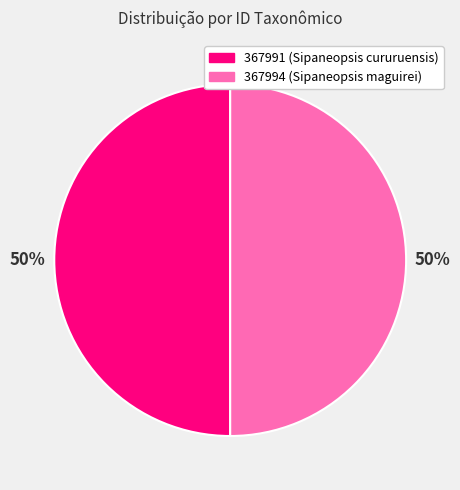

What percentage is the 367994 slice, to the nearest percent?

50%